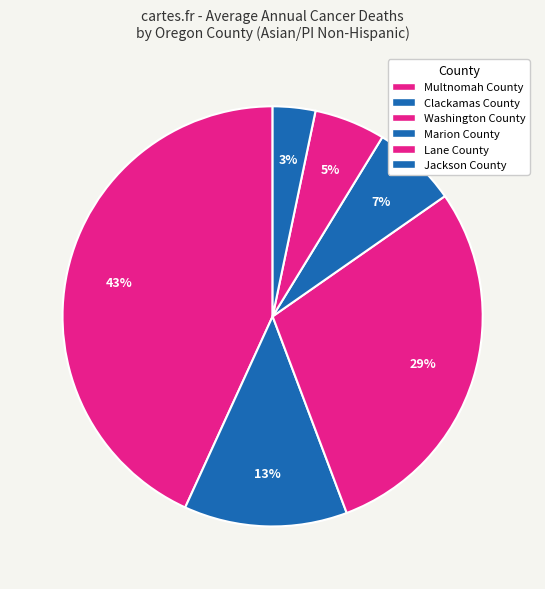

To the nearest percent, what is the difference between the Marion County and Washington County slice percentages?

22%